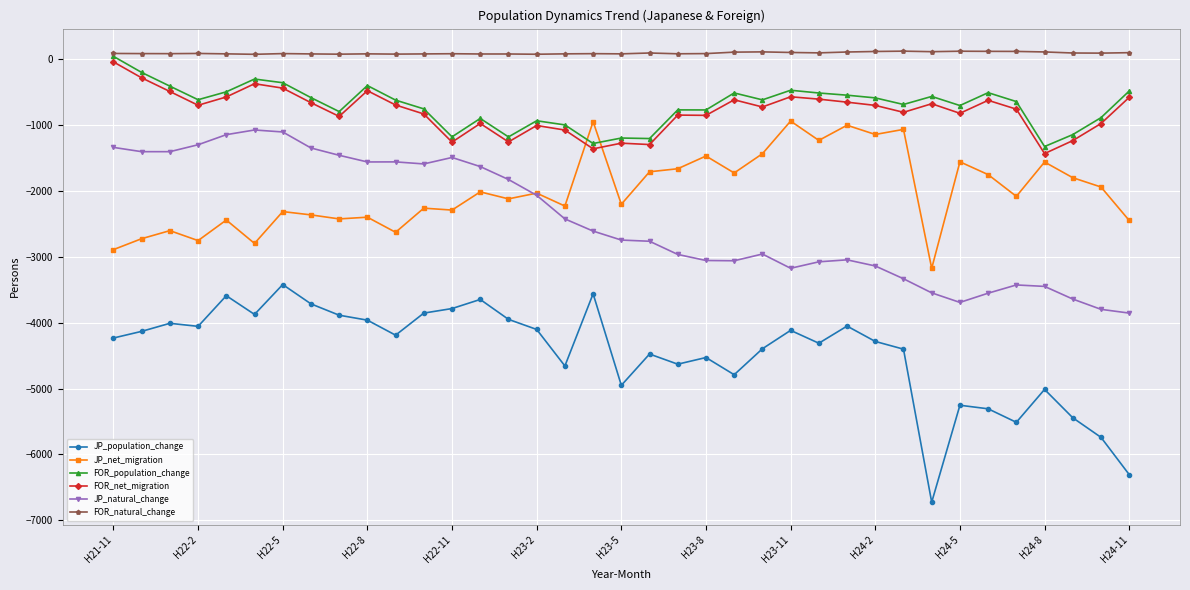

True or false: FOR_population_change has more than 1 points higher than both neighbors.

True